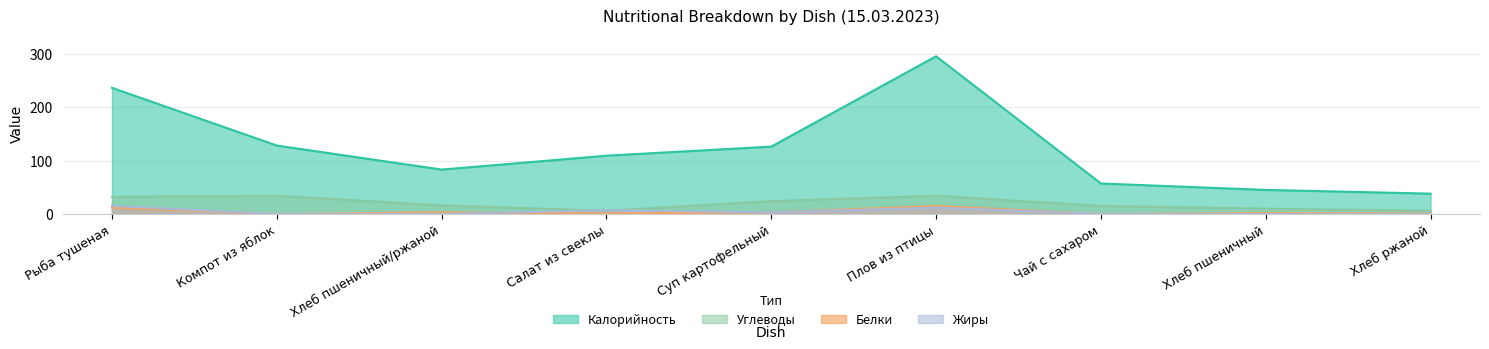

What is the total value across all series at Чай с сахаром?

72